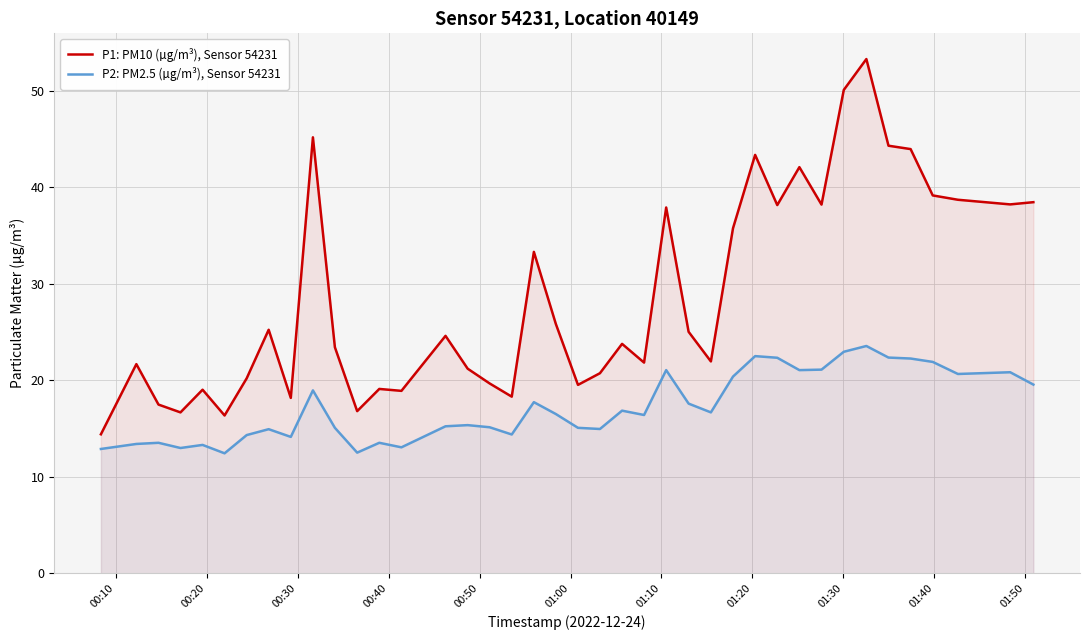

True or false: P2: PM2.5 (µg/m³), Sensor 54231 and P1: PM10 (µg/m³), Sensor 54231 intersect in this chart.

False